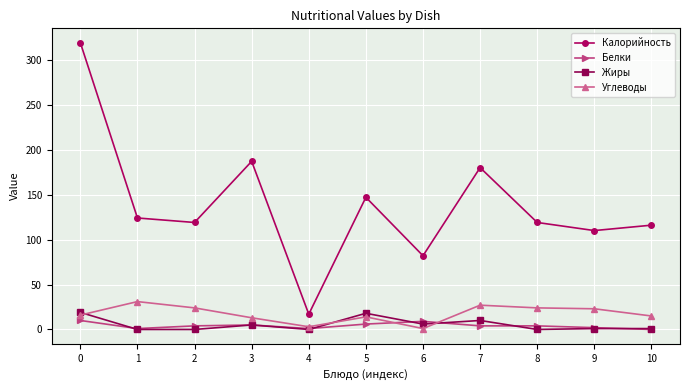

True or false: Белки and Жиры intersect in this chart.

True